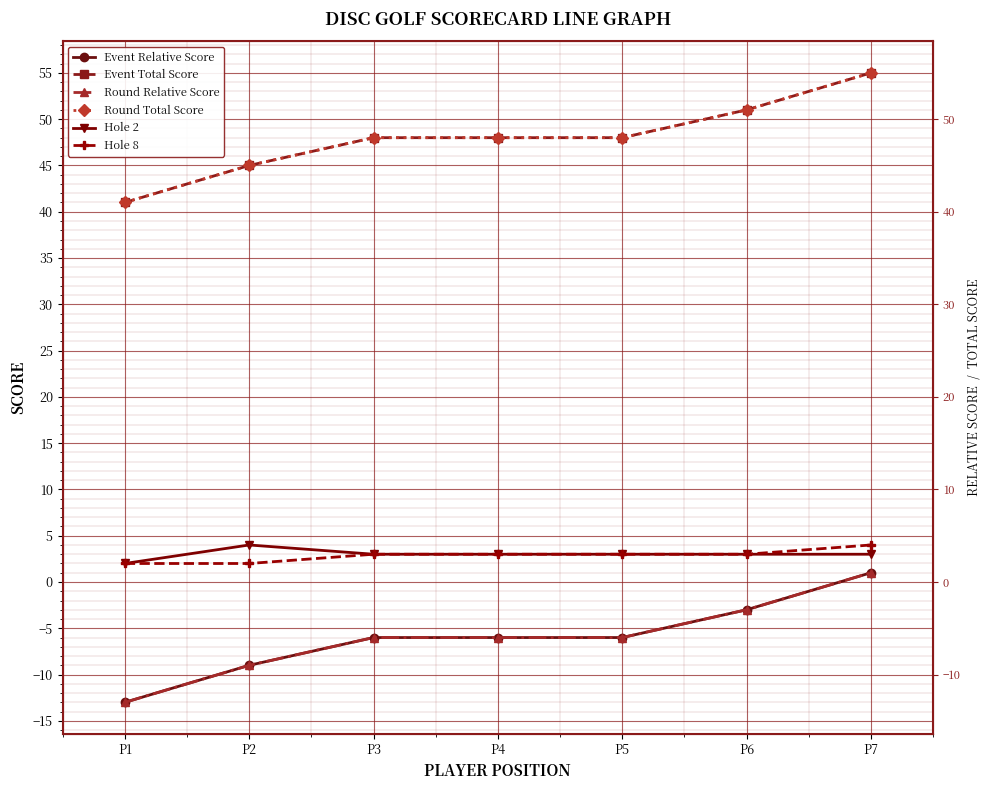

What is the spread (max minus min) of values at P1?

54